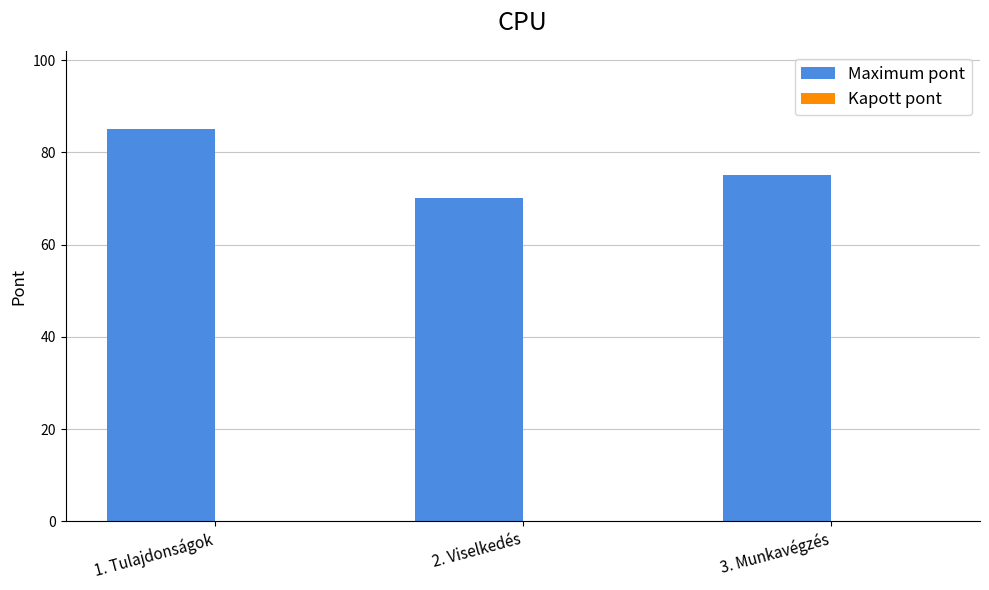

The value at 2. Viselkedés is 70. True or false?

True